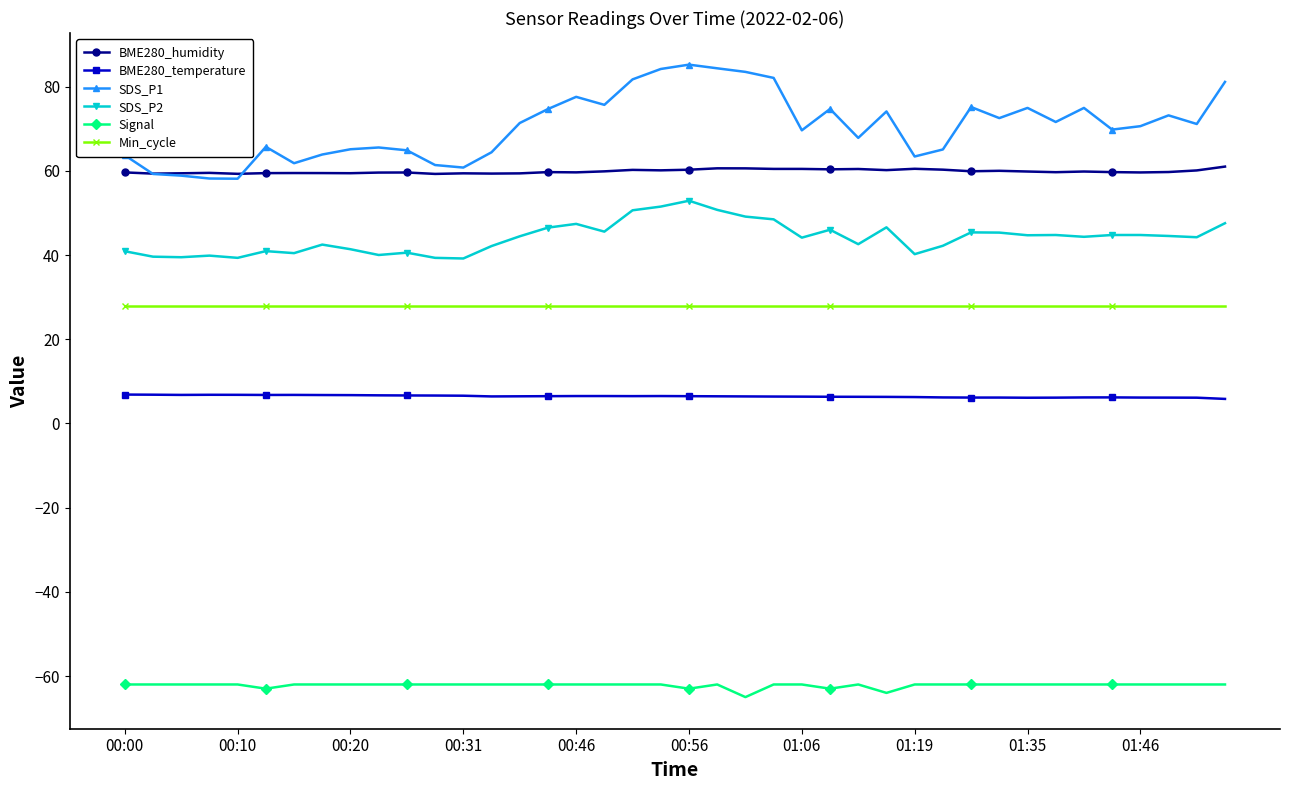

What is the difference between the maximum and second lowest values in the Signal series?

2.0